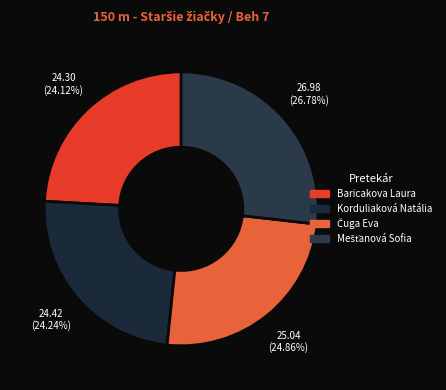

Between Čuga Eva and Korduliaková Natália, which is larger?

Čuga Eva